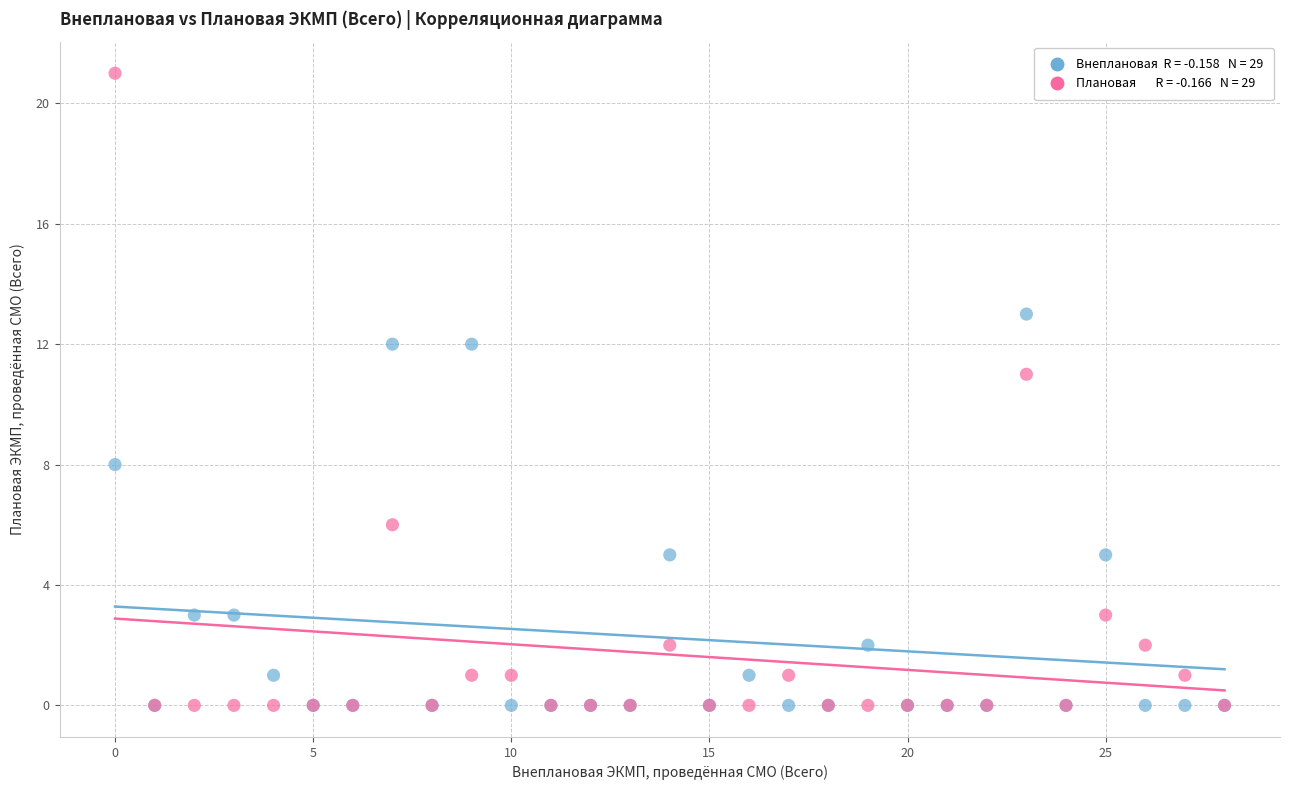

Across all series, what Y value is closest to 10?

11